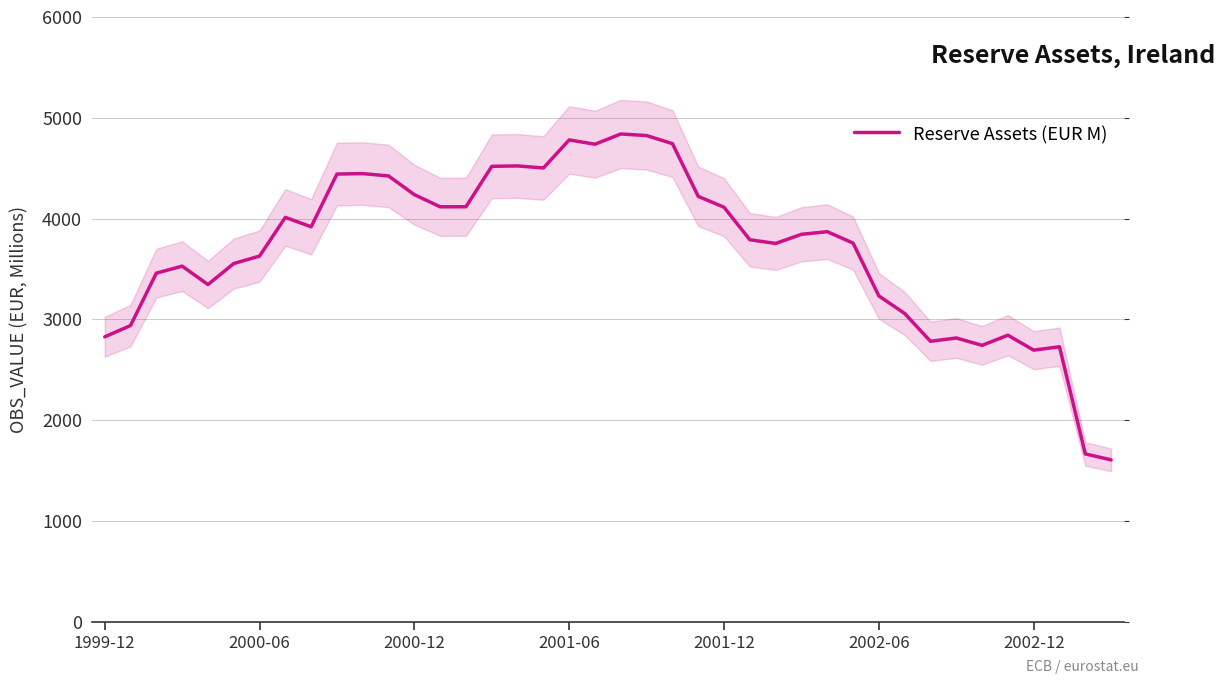

Reading left to right, transcribe all the data shown in this chart.

2827.0	2939.1	3458.8	3528.4	3345.9	3554.0	3628.2	4012.1	3918.8	4442.1	4446.4	4423.1	4237.4	4117.0	4117.6	4518.6	4522.7	4502.1	4780.8	4737.9	4839.6	4823.6	4743.7	4220.6	4112.7	3790.1	3753.6	3844.1	3870.3	3757.1	3232.8	3058.9	2782.8	2815.6	2742.6	2843.3	2695.0	2728.6	1665.6	1606.6